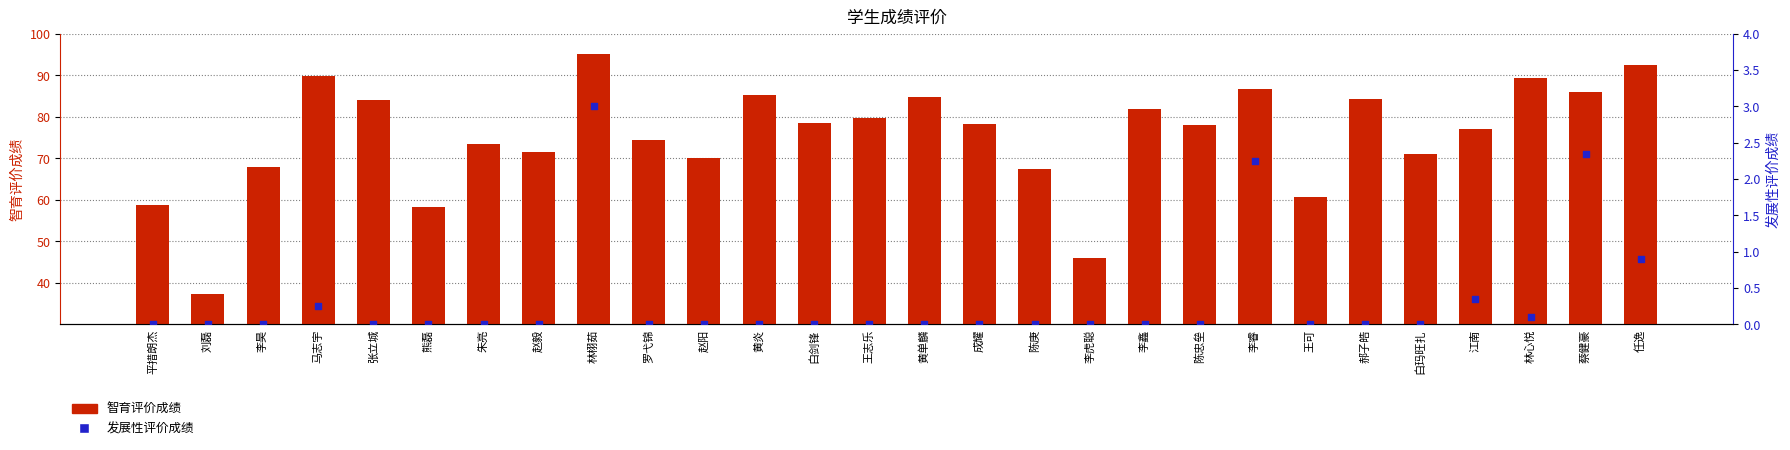

Which series reaches the maximum Y coordinate?

智育评价成绩